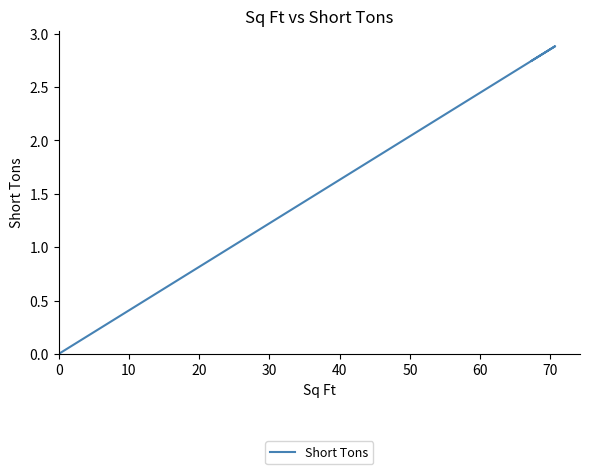

The chart shows a value of 3.9 at 10. True or false?

False